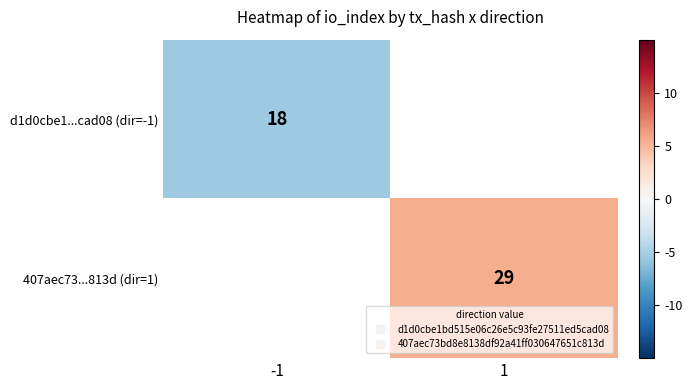

At which label does d1d0cbe1...cad08 (dir=-1) reach its peak?

-1